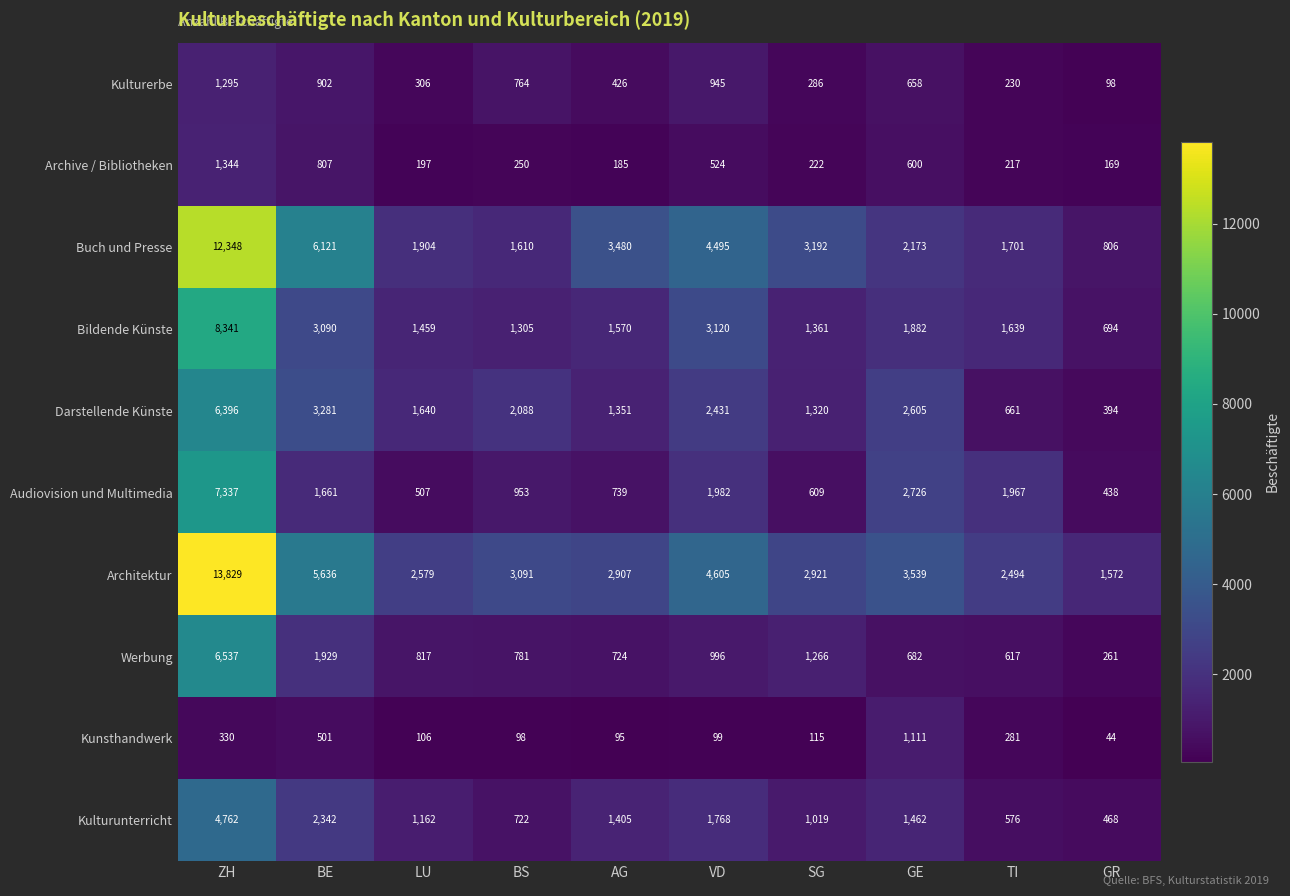

True or false: Bildende Künste has a value of 3154 at GE.

False